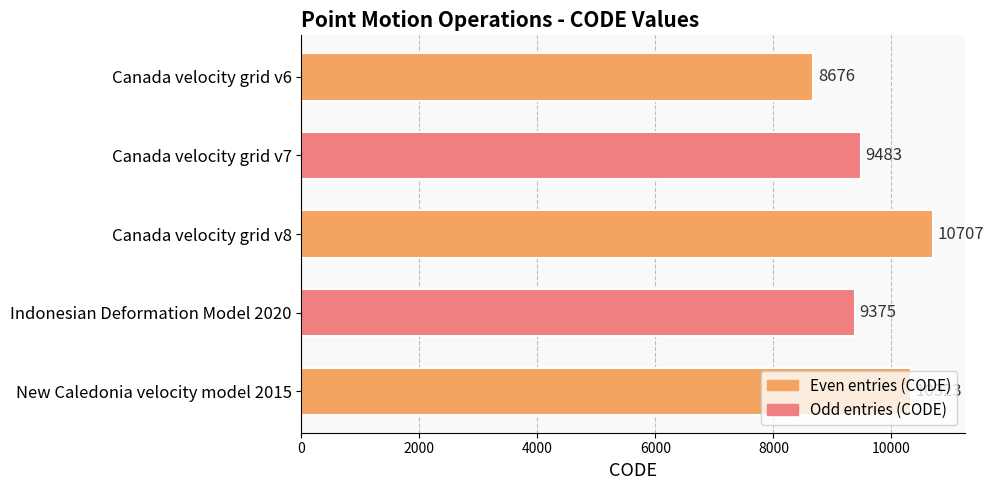

Rank the categories by value from lowest to highest.

Canada velocity grid v6, Indonesian Deformation Model 2020, Canada velocity grid v7, New Caledonia velocity model 2015, Canada velocity grid v8